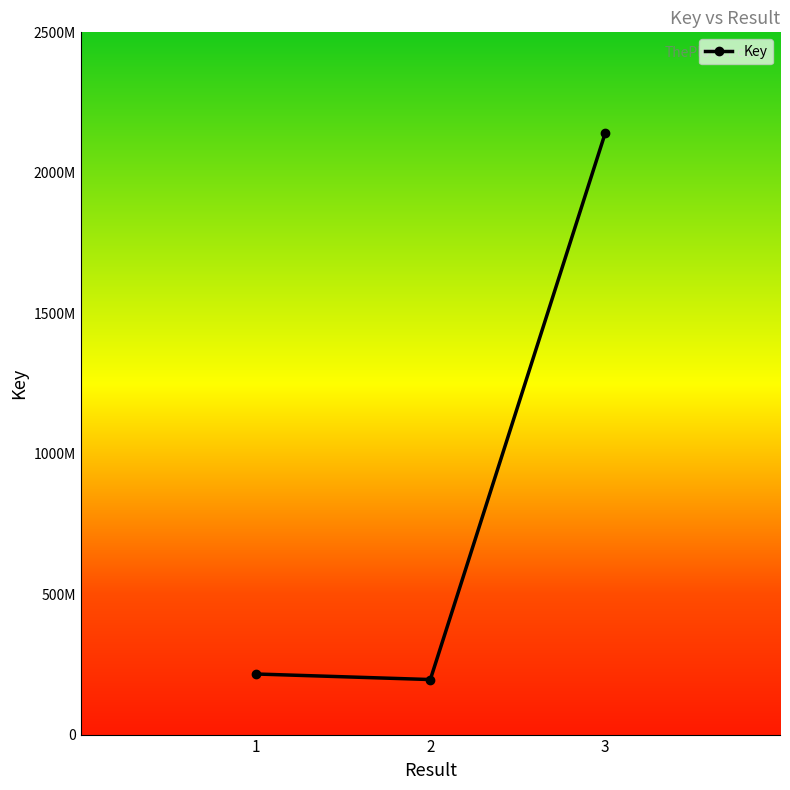

The chart shows a value of 195912465 at 2. True or false?

True